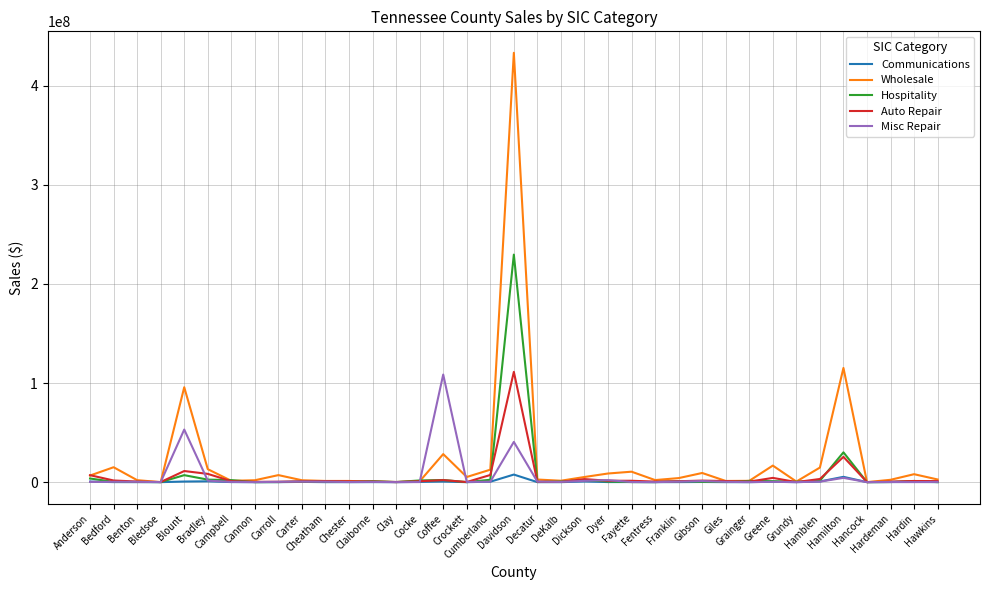

Which series has the largest range (max minus min)?

Wholesale